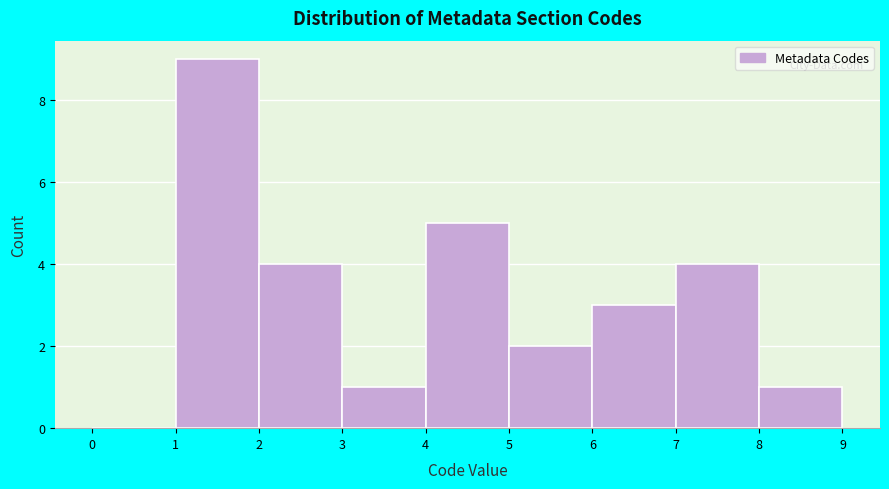

Which range on the x-axis has the tallest bar?

1 to 2